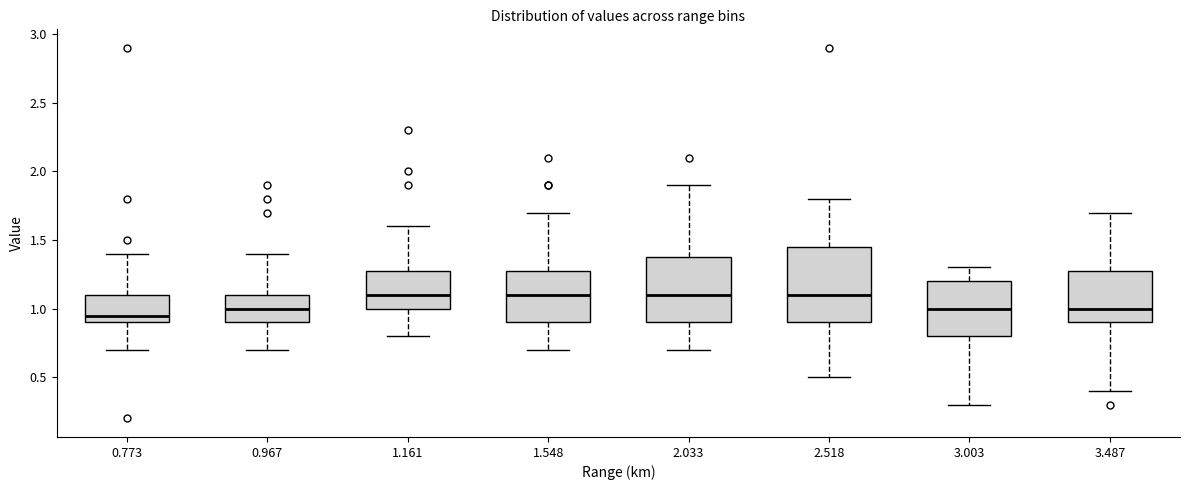

Comparing the boxes themselves (not the whiskers), which one is the tallest?

2.518